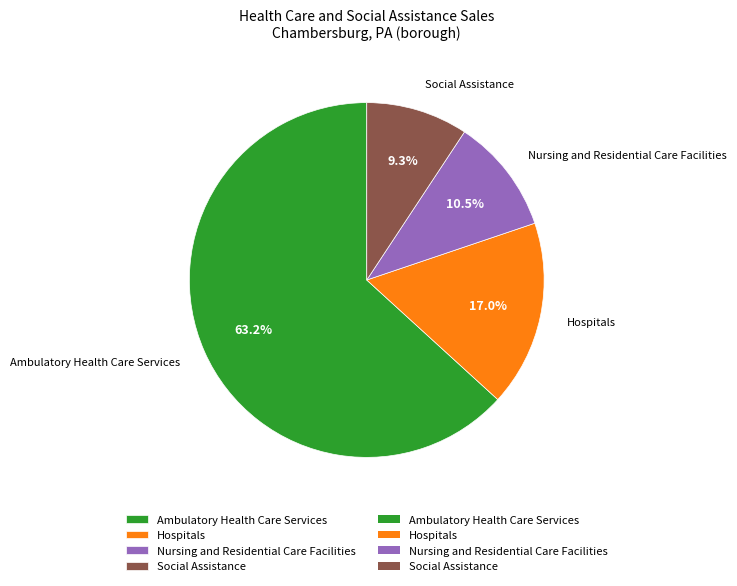

Which slice is the smallest?

Social Assistance